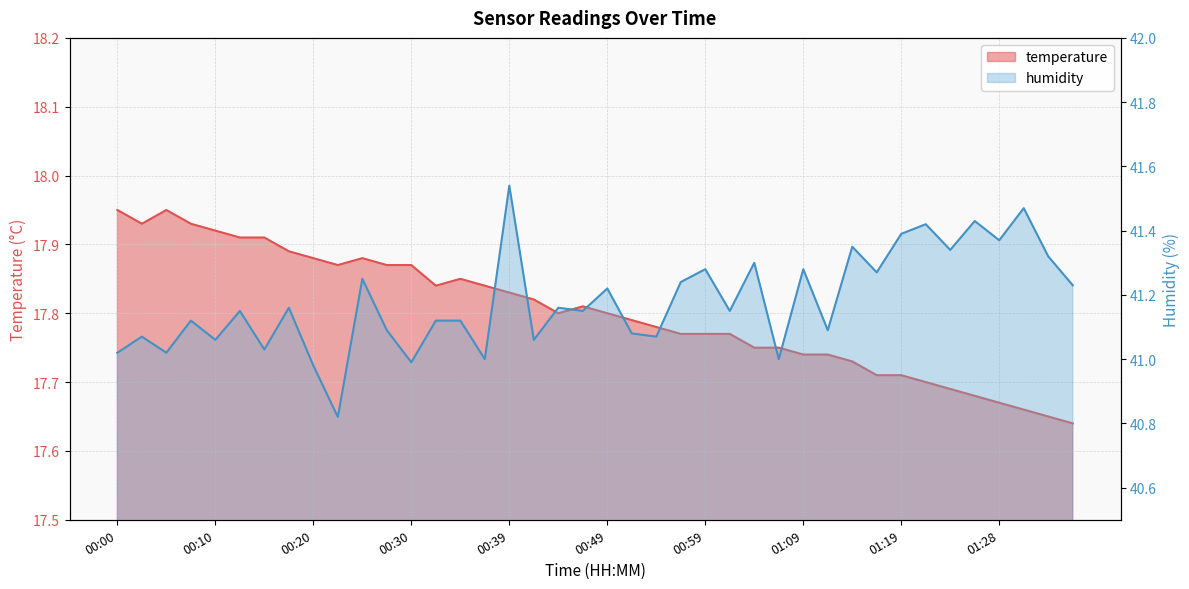

Which series has the largest total across all categories?

humidity